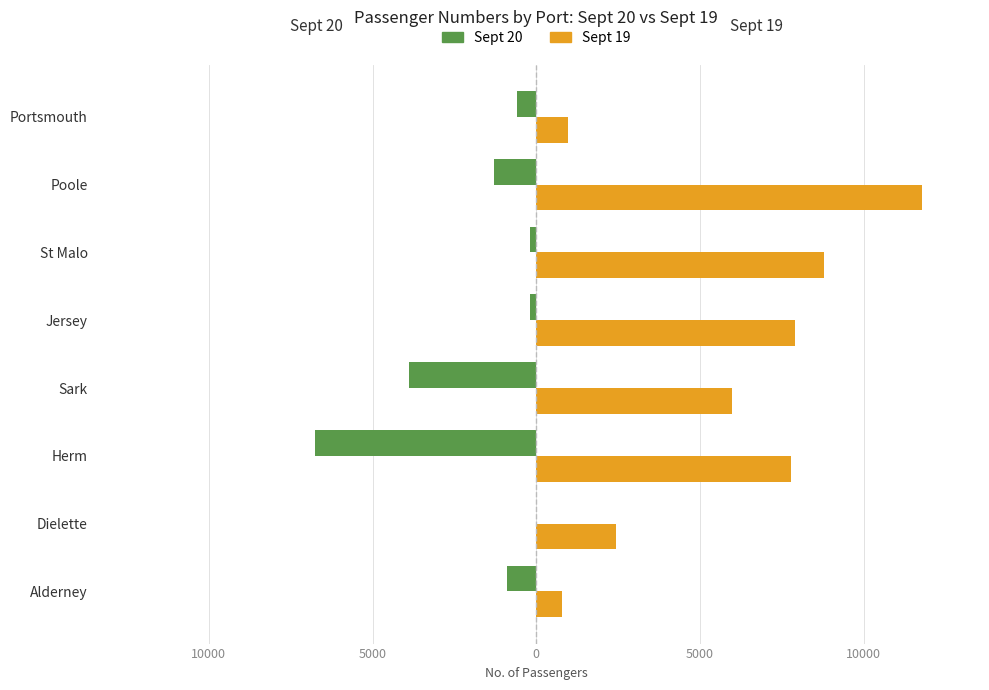

What are all the series names shown in the legend?

Sept 20, Sept 19